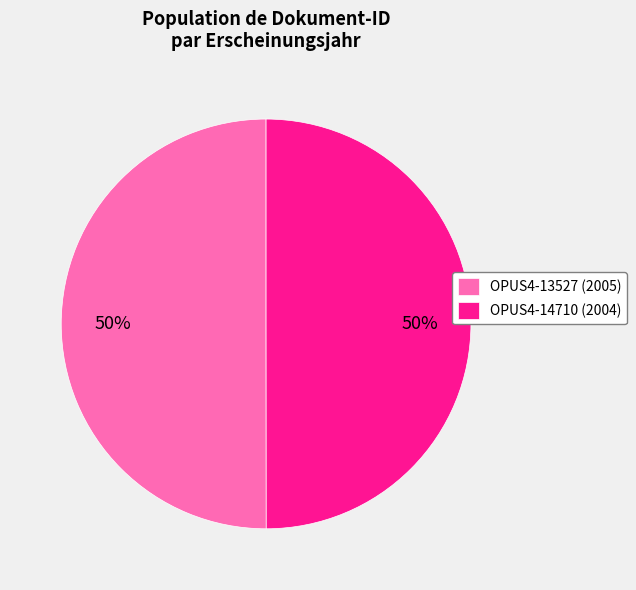

Approximately how many times larger is the value at OPUS4-14710 (2004) compared to OPUS4-13527 (2005)?

1.0